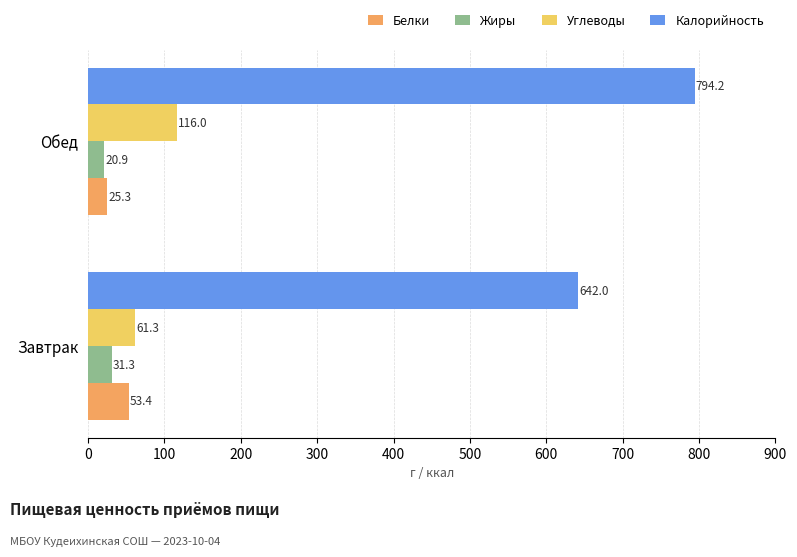

Is the value of Калорийность at Обед greater than the value of Жиры at Обед?

Yes